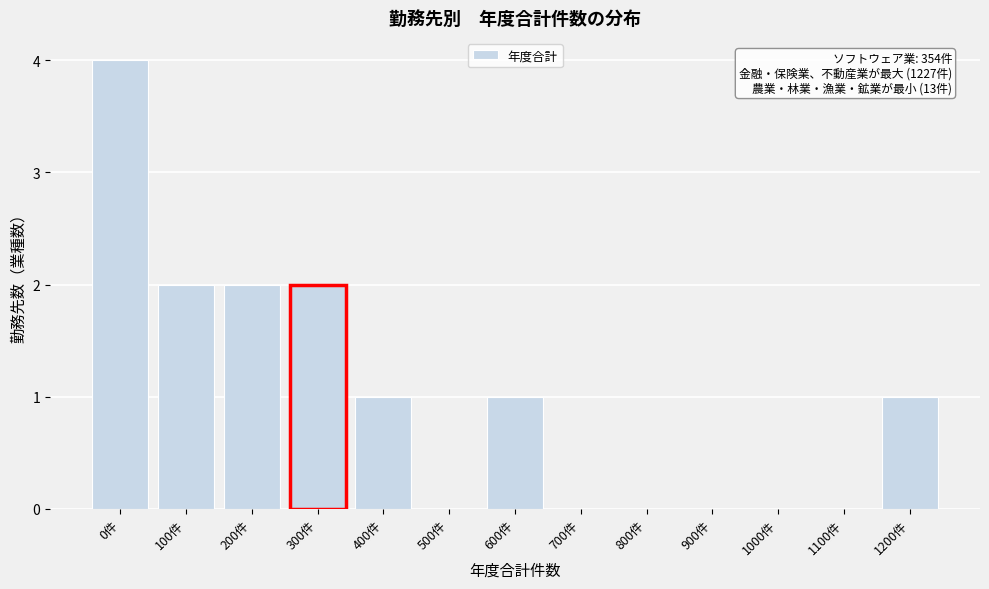

Reading left to right, transcribe all the data shown in this chart.

0件=4	100件=2	200件=2	300件=2	400件=1	500件=0	600件=1	700件=0	800件=0	900件=0	1000件=0	1100件=0	1200件=1